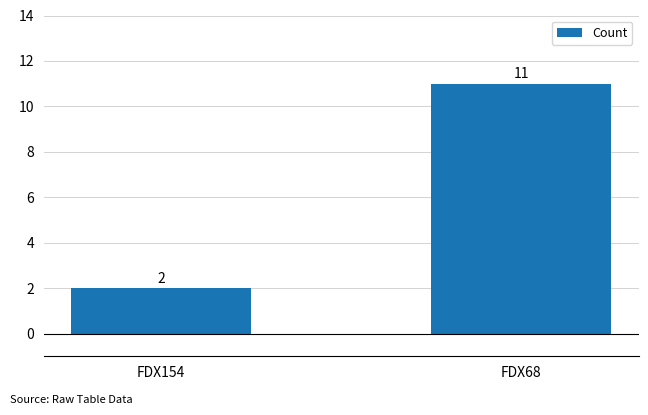

Which has a higher value, FDX154 or FDX68?

FDX68